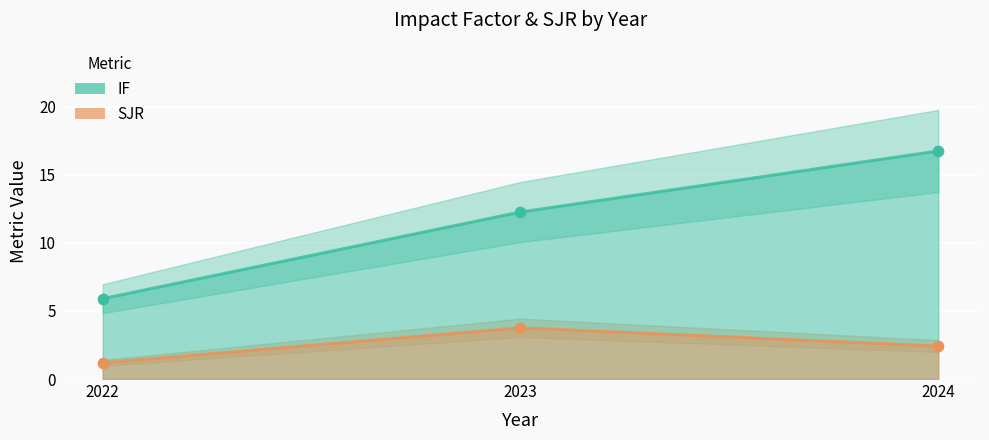

What is the total value across all series at 2023?

16.0